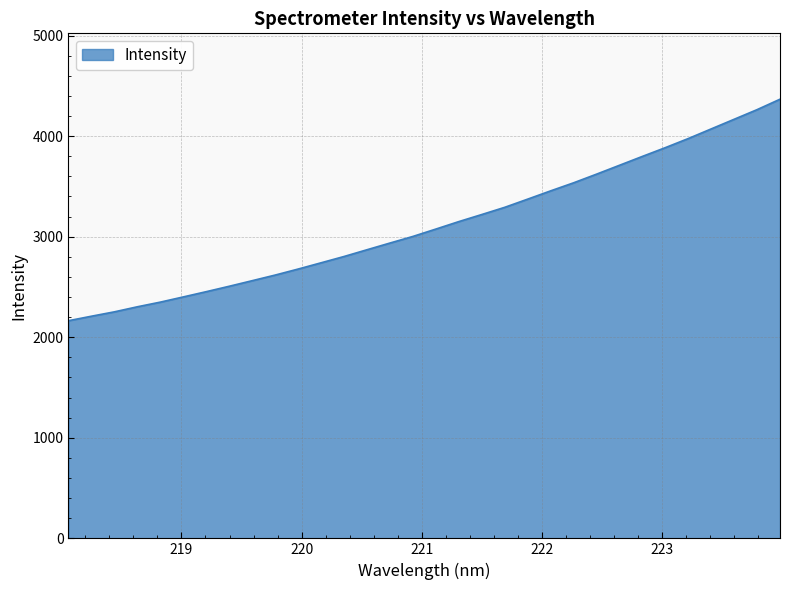

What is the difference between the maximum and minimum values?

2202.7